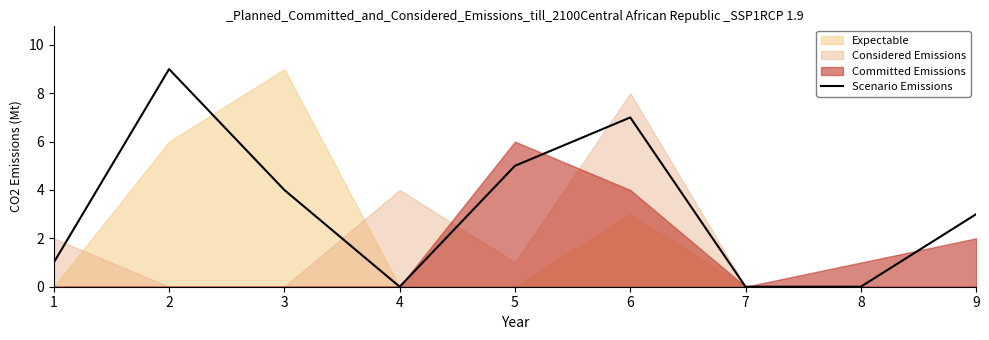

Where is the first local maximum?

2